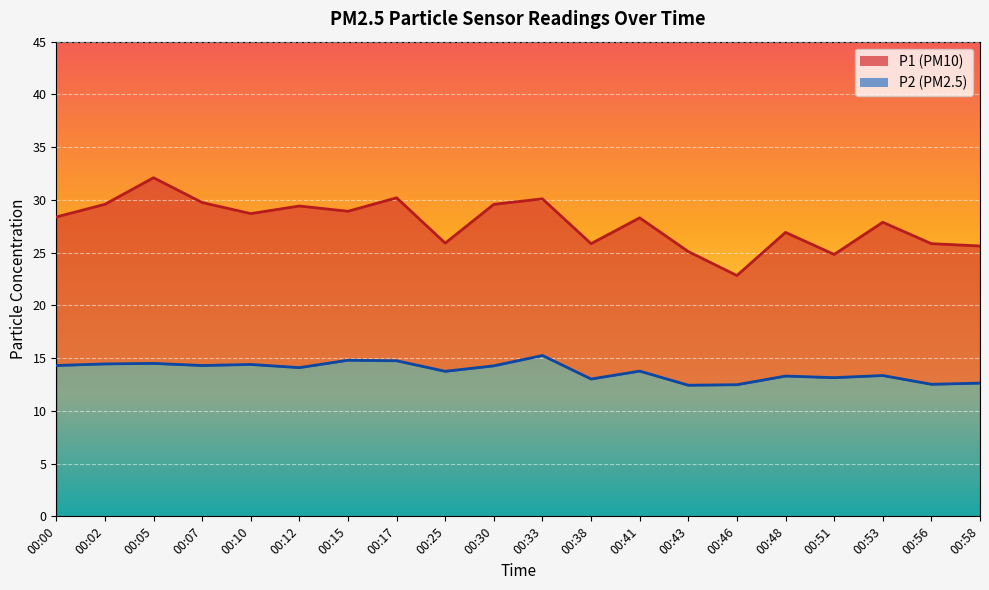

Reading left to right, extract all data points from this chart.

P1: 28.4	29.6	32.1	29.8	28.7	29.4	28.9	30.2	25.9	29.6	30.1	25.9	28.3	25.1	22.8	26.9	24.8	27.9	25.9	25.6
P2: 14.3	14.4	14.5	14.3	14.4	14.1	14.8	14.8	13.8	14.3	15.2	13.0	13.8	12.4	12.5	13.3	13.2	13.3	12.5	12.6